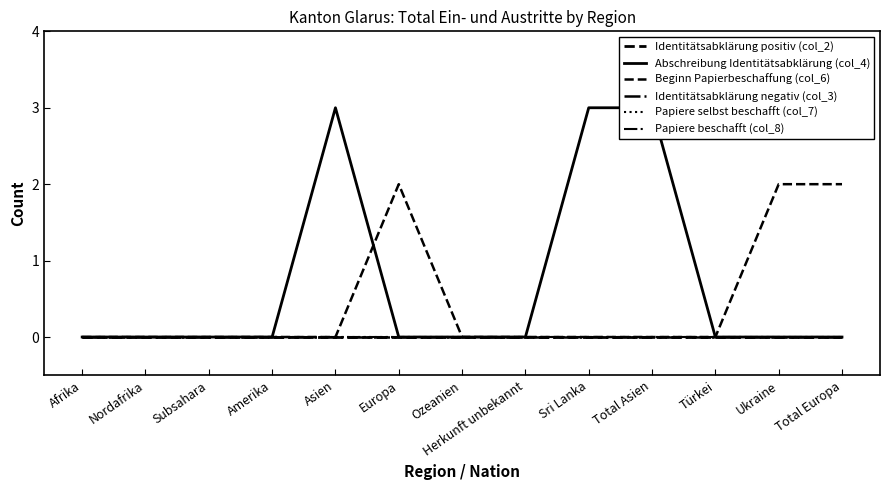

Is the value of Identitätsabklärung negativ (col_3) at Total Asien greater than the value of Papiere selbst beschafft (col_7) at Ukraine?

No